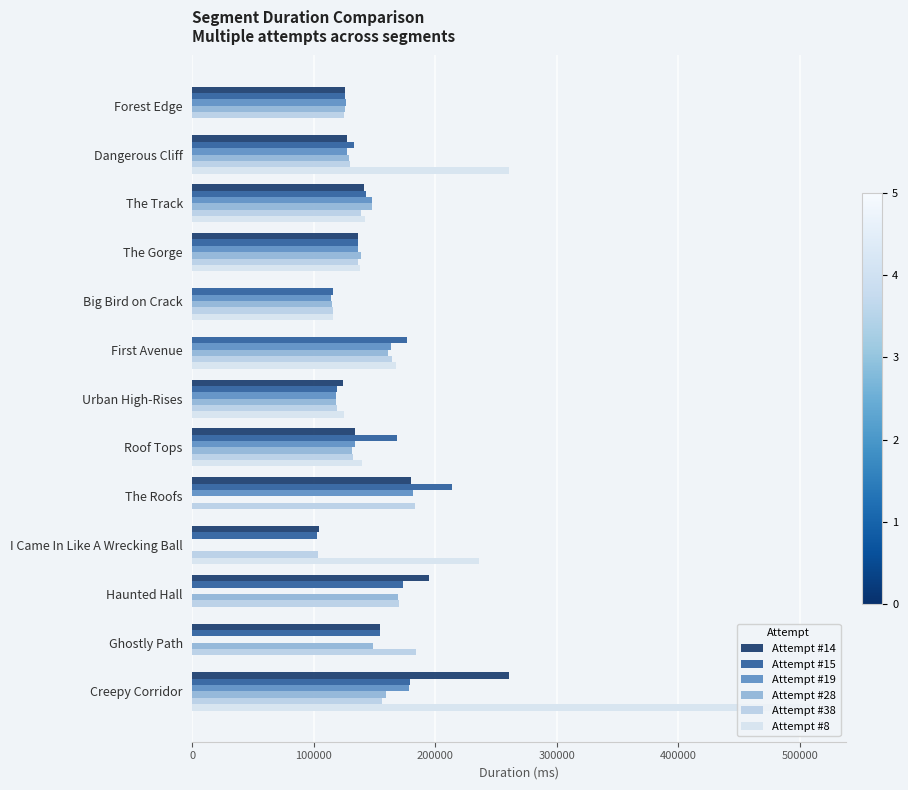

How many series are shown in this chart?

6